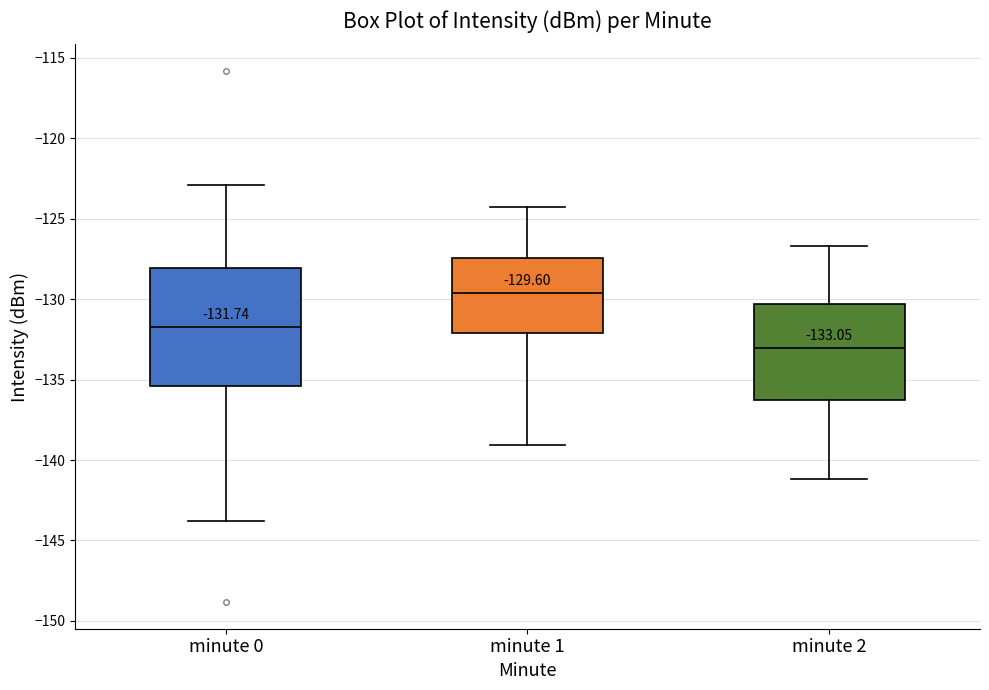

Which box has the highest median line?

minute 1